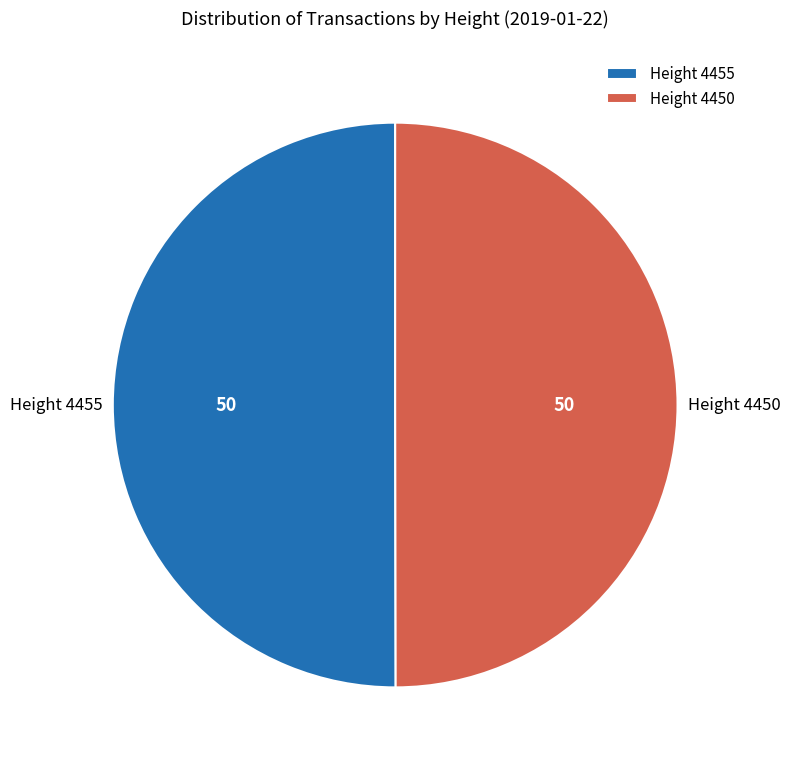

Is the sum of Height 4450 and Height 4455 greater than half?

Yes